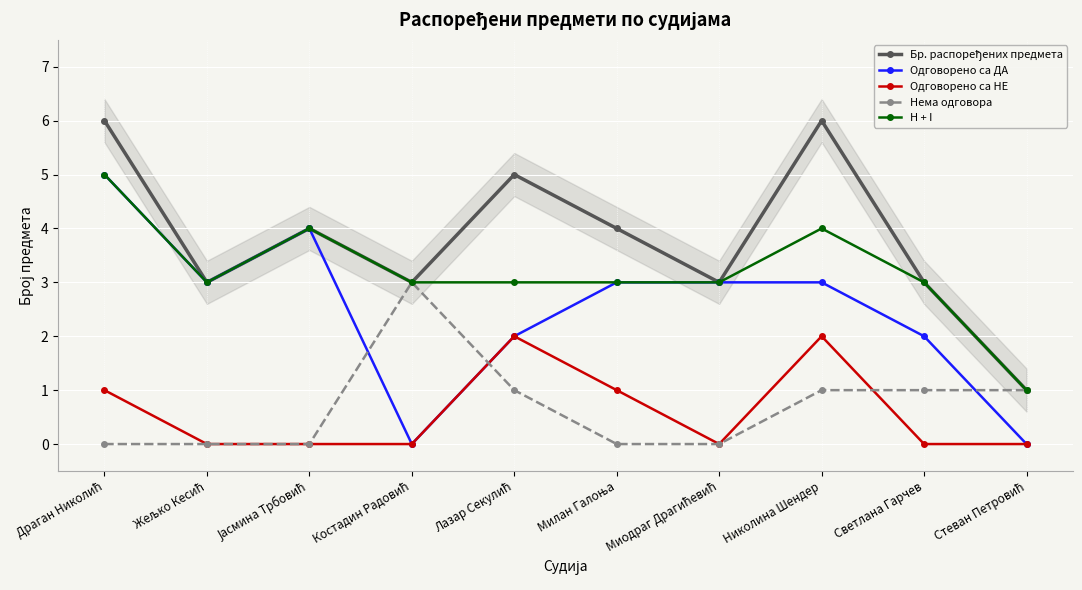

What is the highest value of the Одговорено са НЕ series?

2